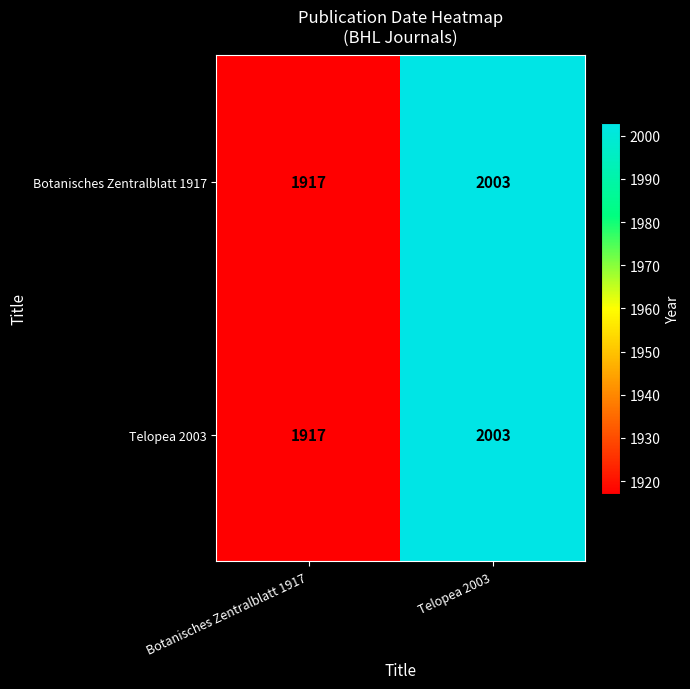

What is the difference between the Botanisches Zentralblatt 1917 values at Botanisches Zentralblatt 1917 and Telopea 2003?

86